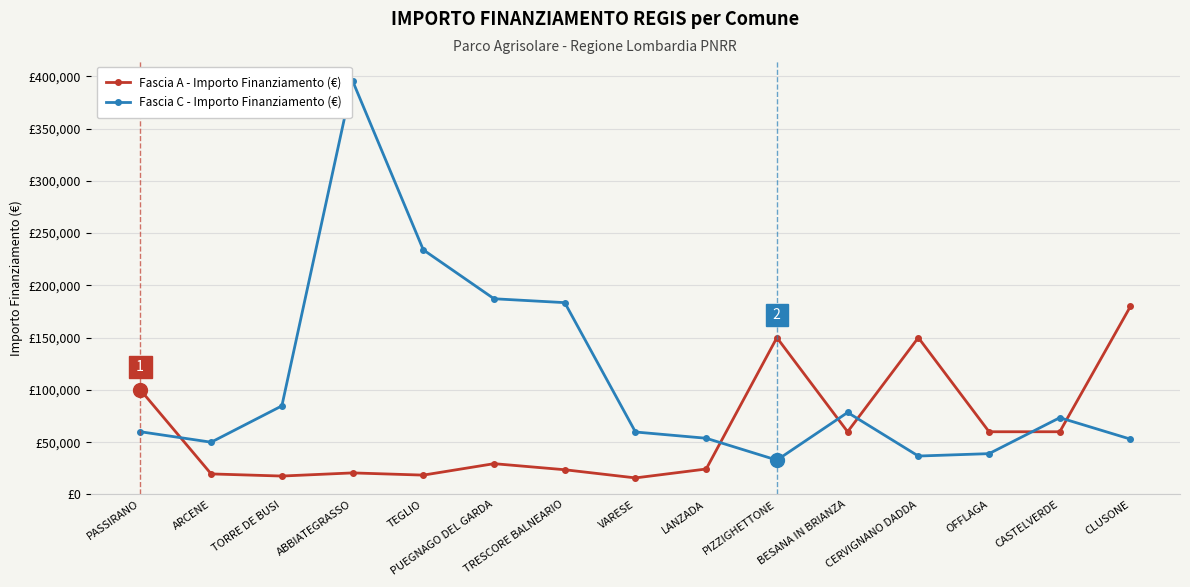

What is the label of the 15th point from the right?

PASSIRANO